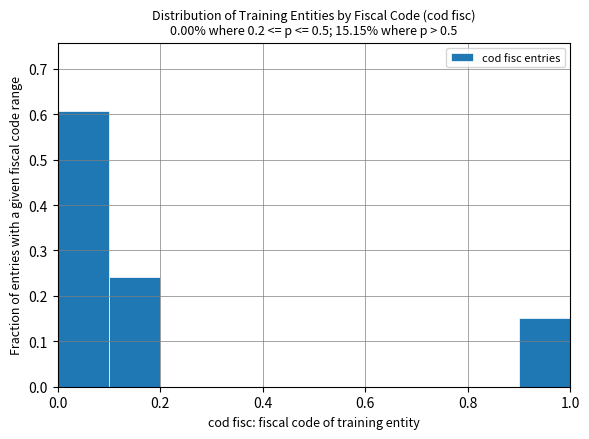

Over which range of the x-axis is the bar tallest?

0.0 to 0.1